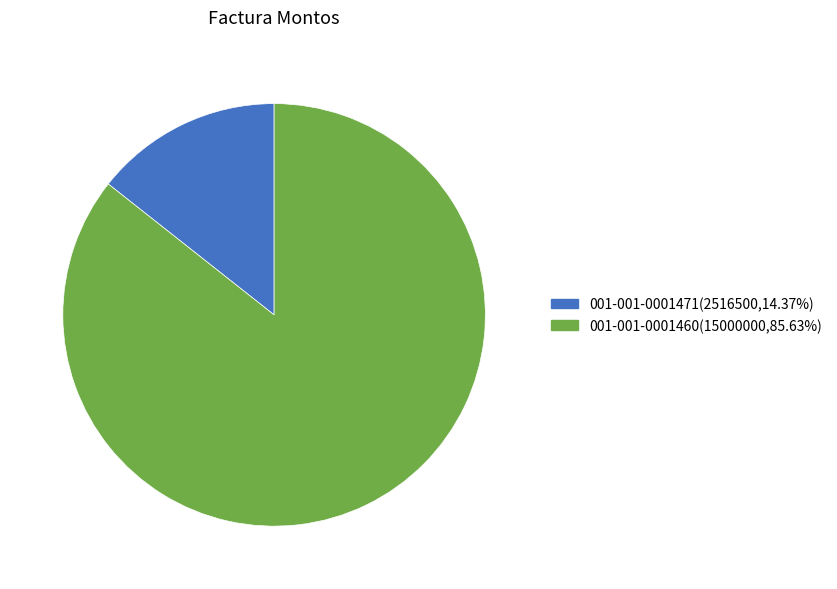

Is there any slice that represents more than half of the pie?

Yes